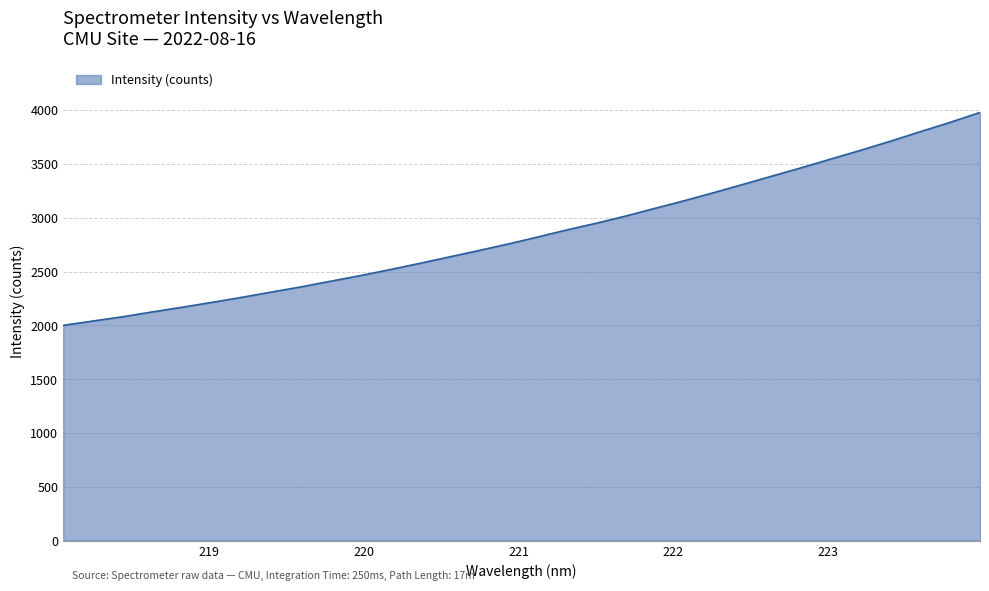

What is the difference between the maximum and minimum values?

1978.1